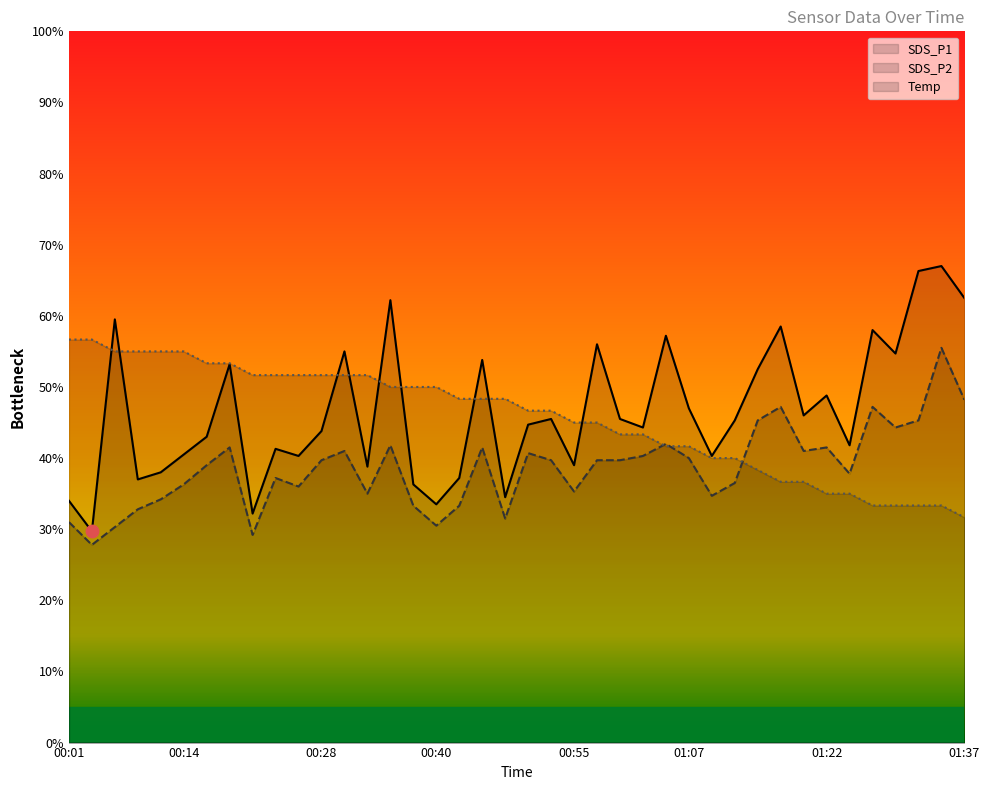

Which series contains the lowest Y value?

SDS_P2